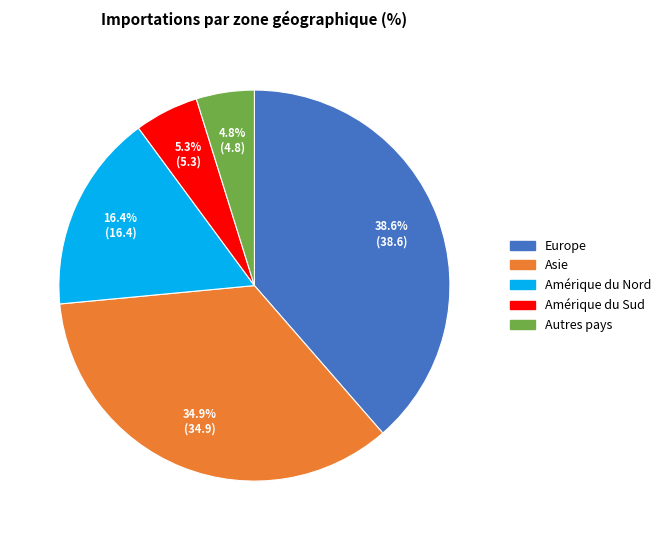

How much of the chart is everything except Amérique du Nord?

83.6%